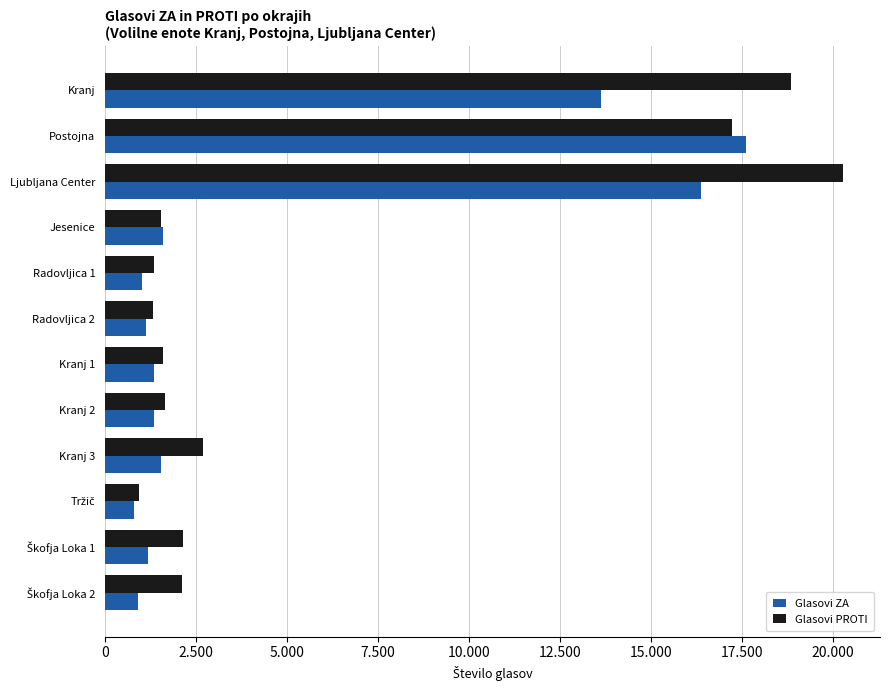

List the series in order of their peak value, highest first.

Glasovi PROTI, Glasovi ZA